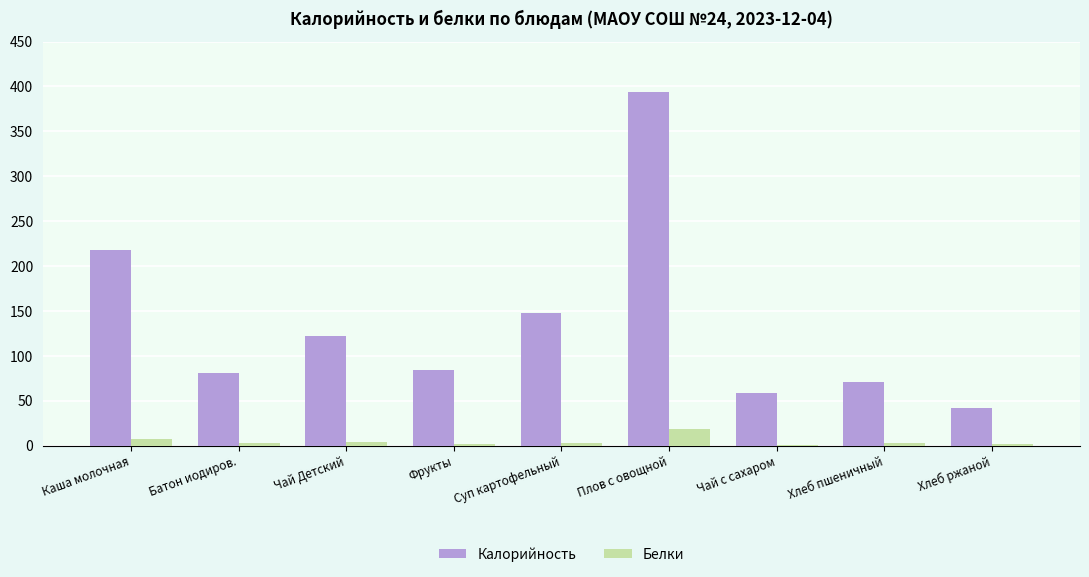

Which series has the widest spread of values?

Калорийность